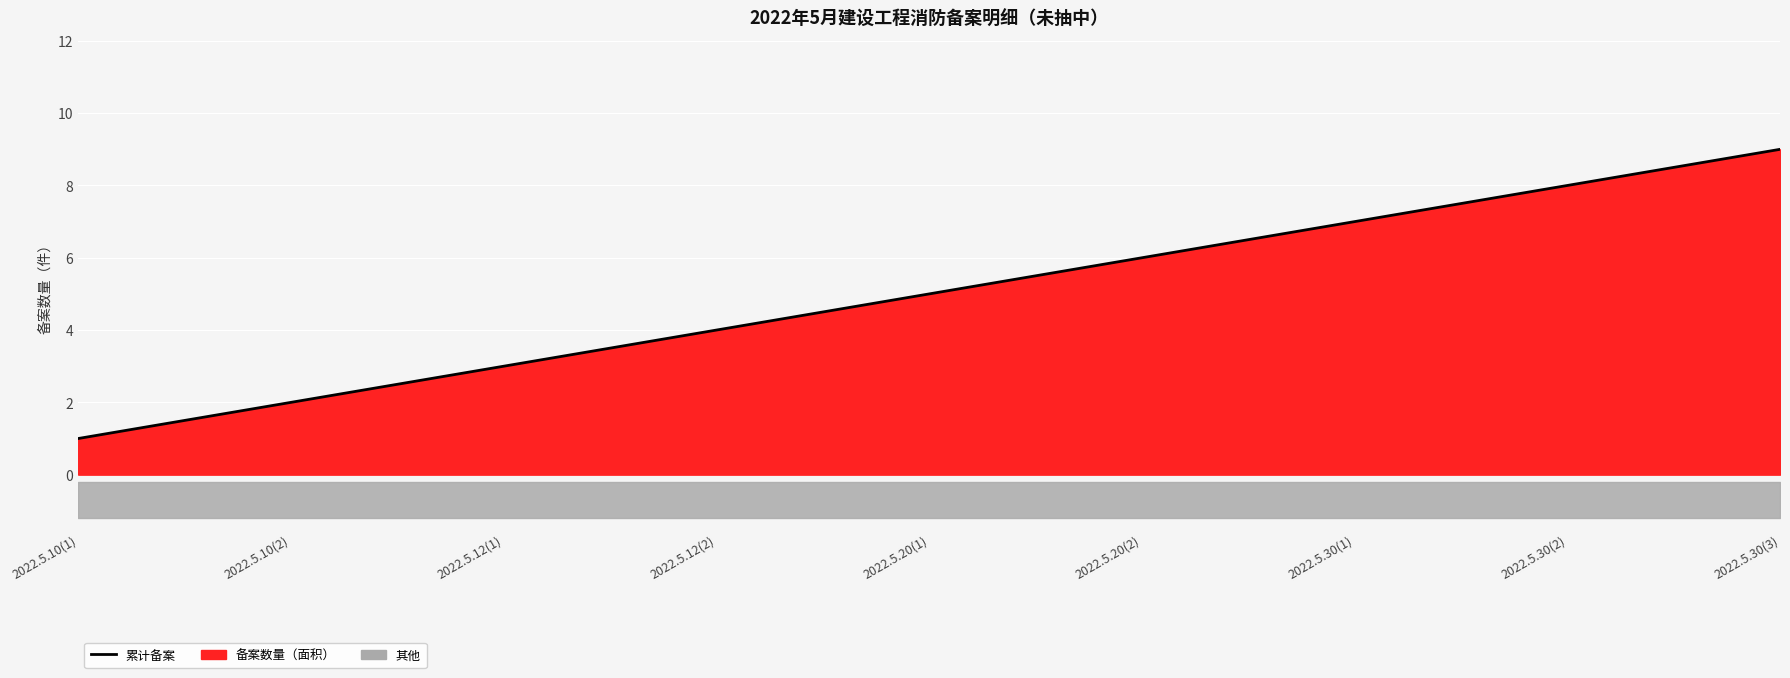

At which category does the chart reach its peak across all series?

2022.5.30(3)